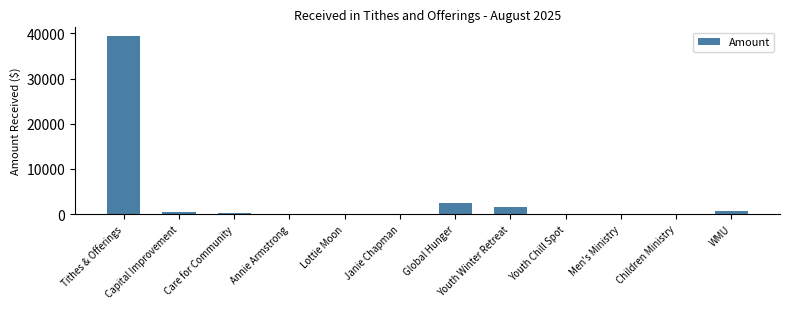

What is the sum of all values?

45202.8